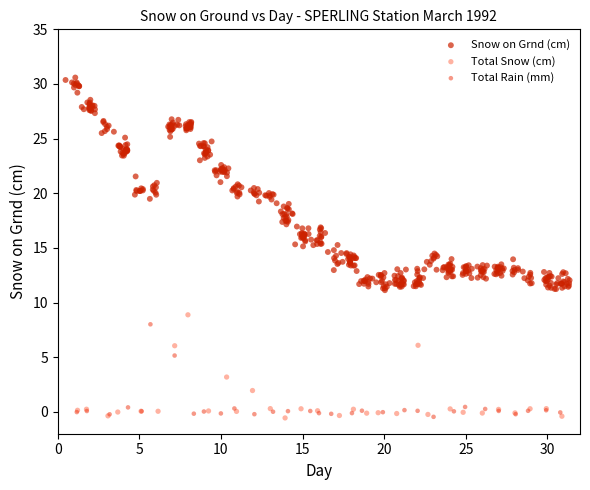

Which series contains the highest Y value?

Snow on Grnd (cm)